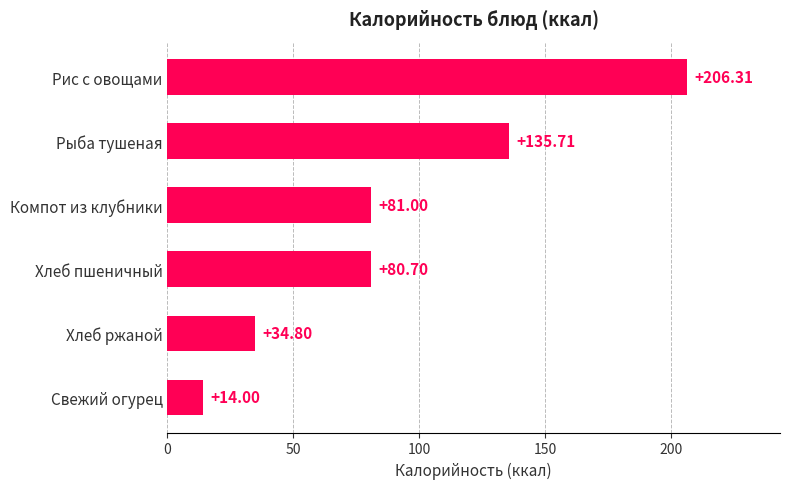

Count the number of categories in the chart.

6